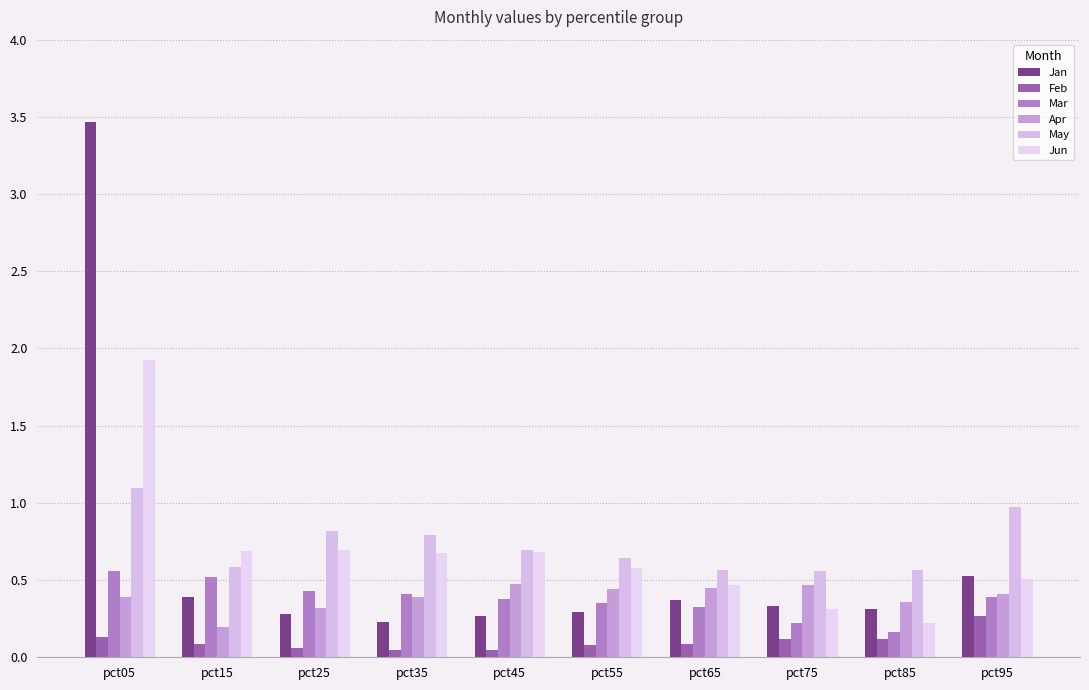

Count the Apr values in the range 0 to 1.

10